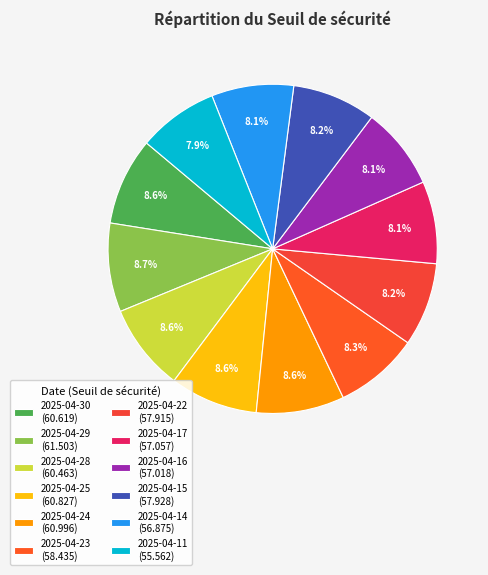

Count the number of slices in the pie.

12